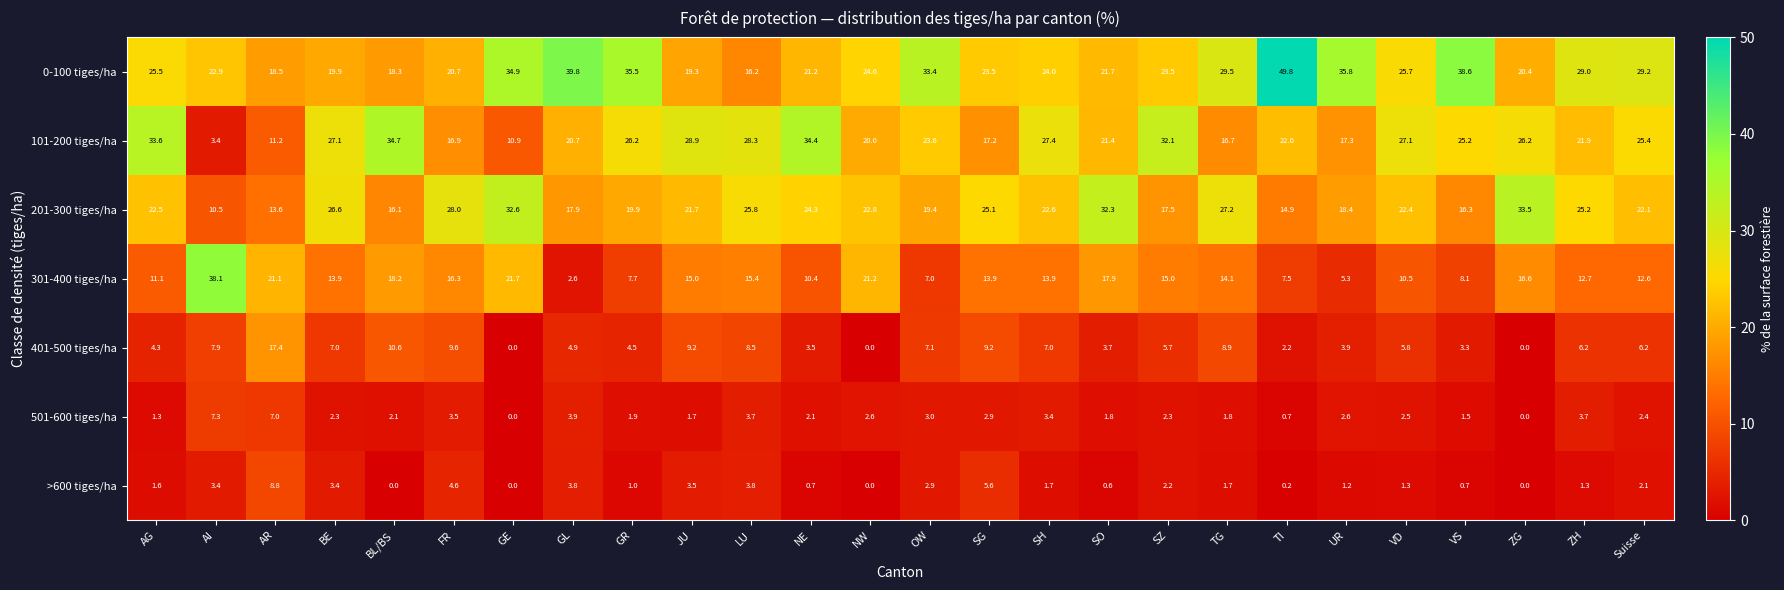

What is the approximate value of 301-400 tiges/ha at UR?

5.3